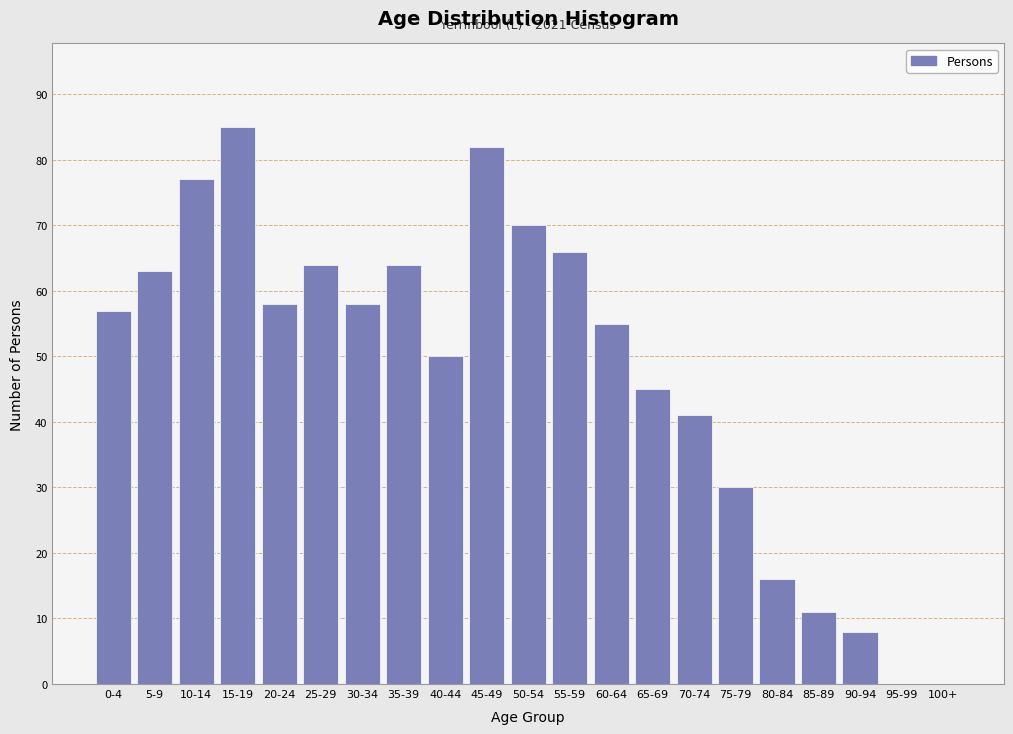

Reading left to right, list all the values displayed in this chart.

0-4=57	5-9=63	10-14=77	15-19=85	20-24=58	25-29=64	30-34=58	35-39=64	40-44=50	45-49=82	50-54=70	55-59=66	60-64=55	65-69=45	70-74=41	75-79=30	80-84=16	85-89=11	90-94=8	95-99=0	100+=0